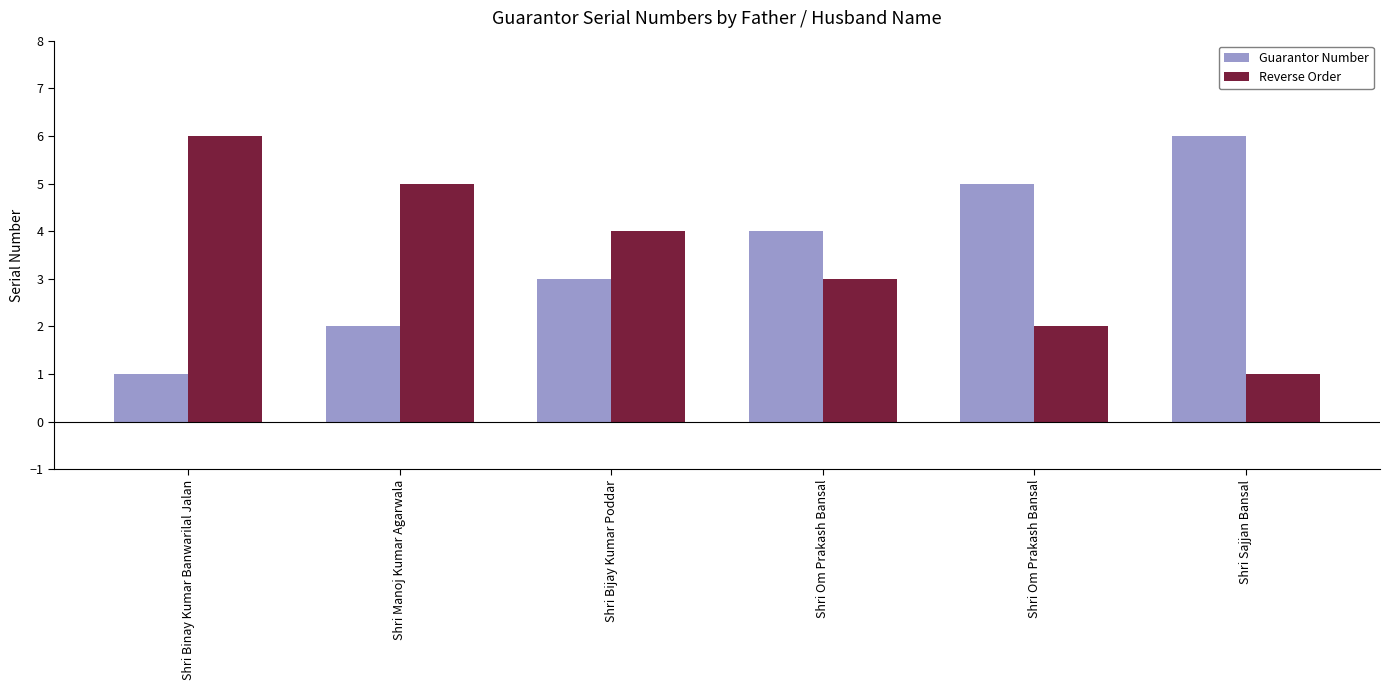

Reading left to right, list all the values displayed in this chart.

Guarantor Number: 1	2	3	4	5	6
Reverse Order: 6	5	4	3	2	1